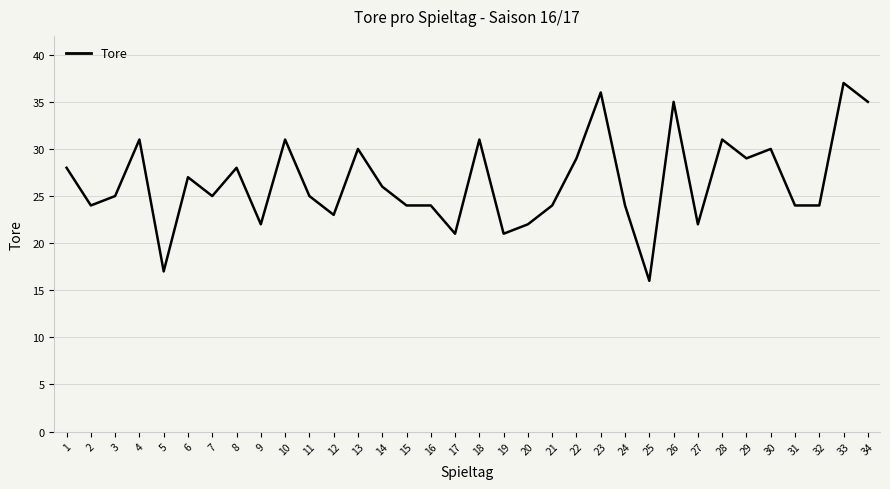

The chart shows a value of 9 at 20. True or false?

False